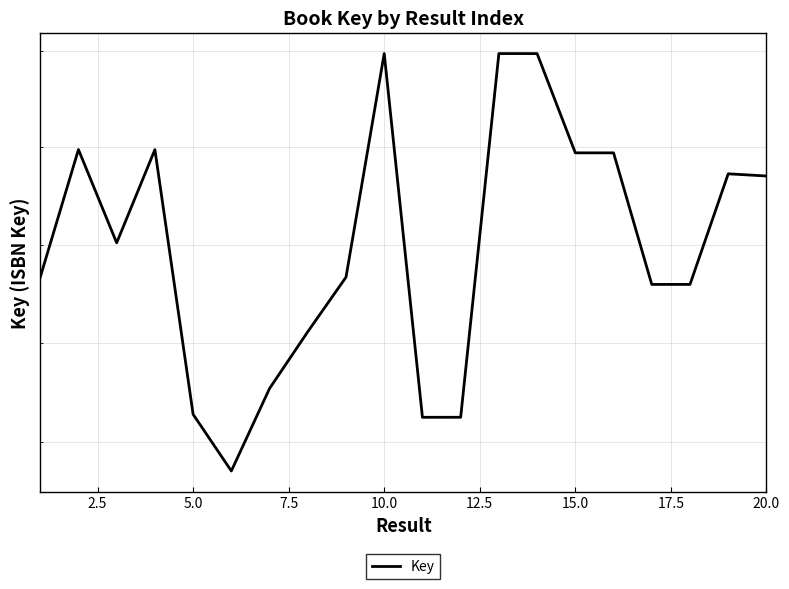

What is the difference between the maximum and minimum values?

8534974